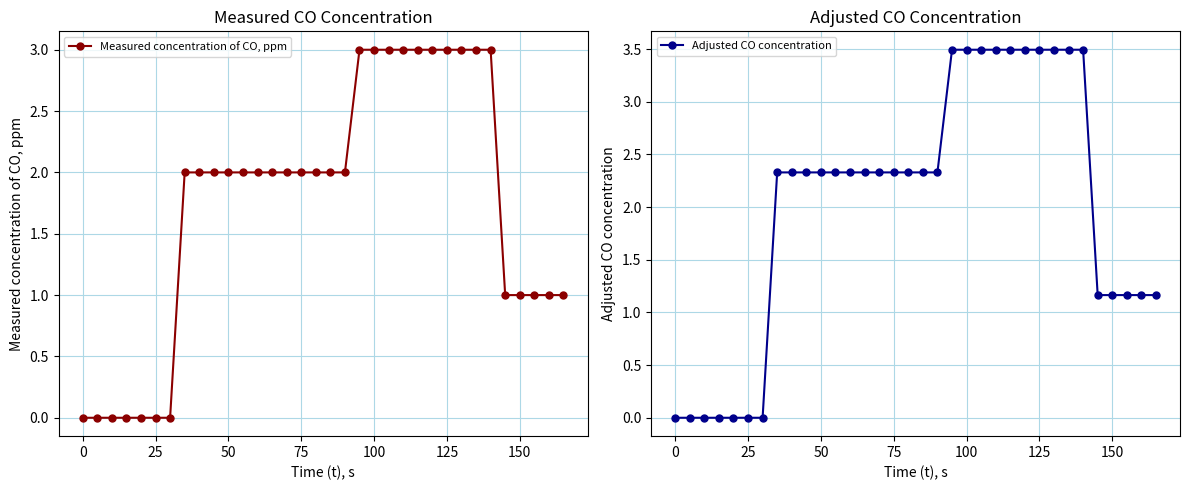

List the series in order of their overall mean, highest first.

Adjusted CO concentration, Measured concentration of CO, ppm